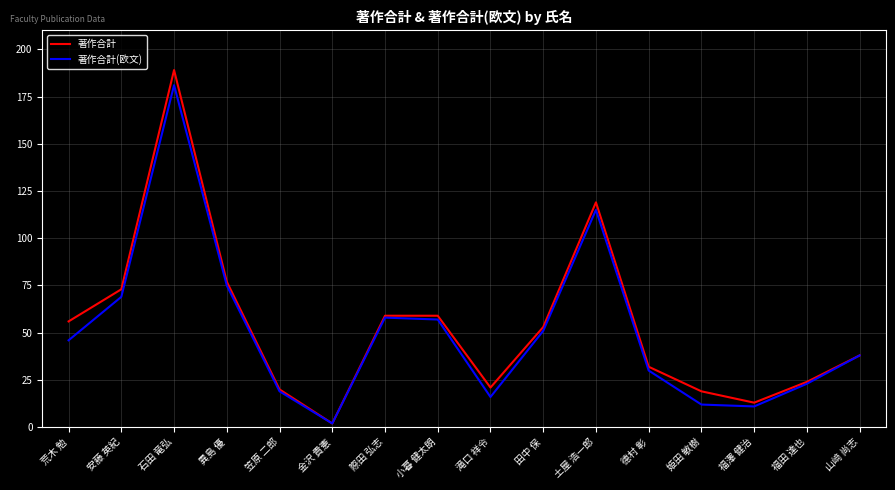

Which series has the widest spread of values?

著作合計